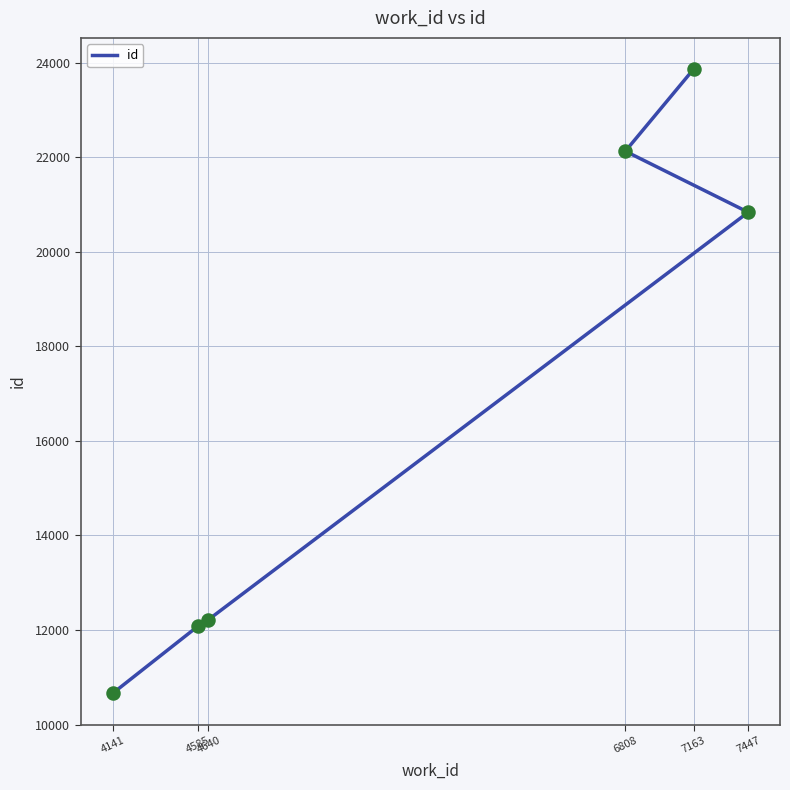

What is the change in value from 4585 to 7447?

+8754